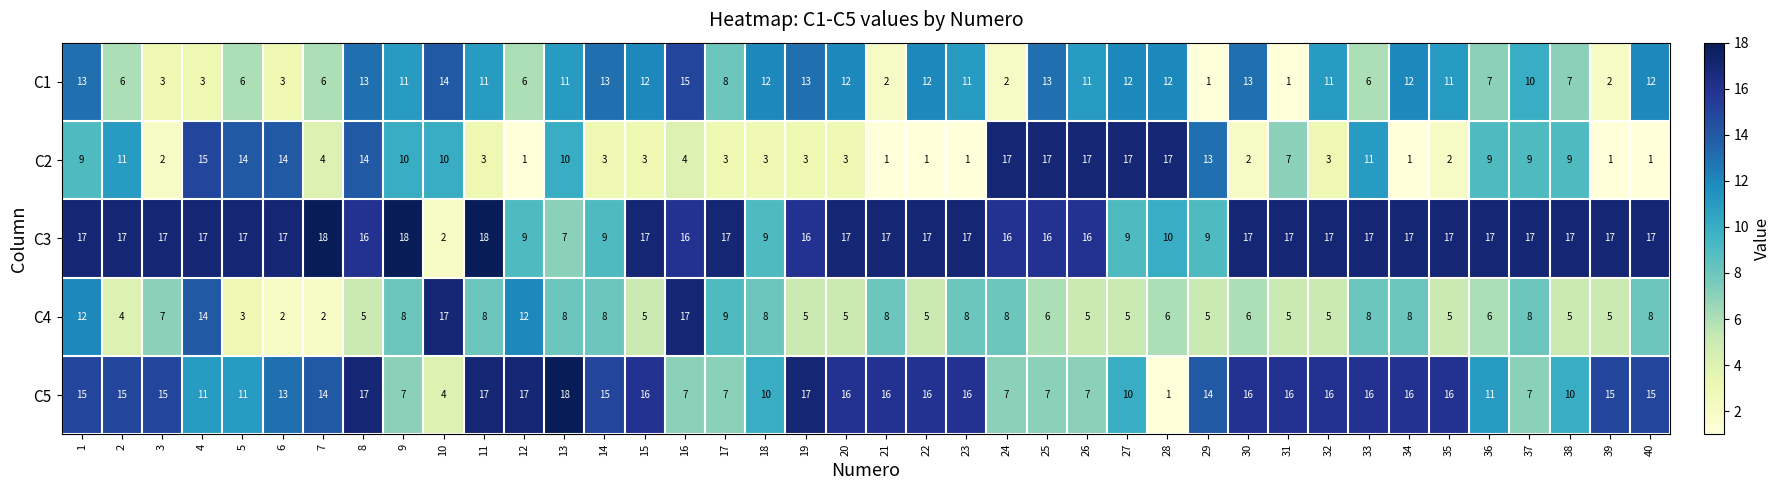

Read the C1 value at 8, to the nearest 5.

15